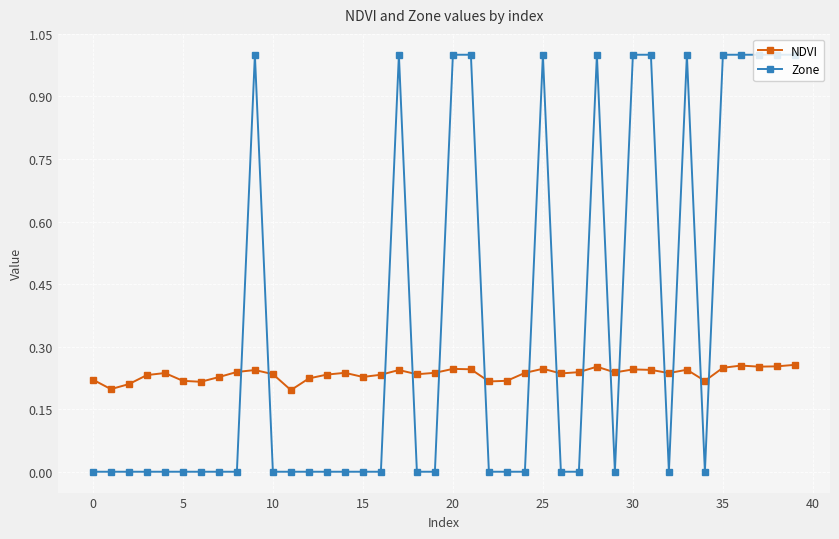

What is the greatest value displayed?

1.0